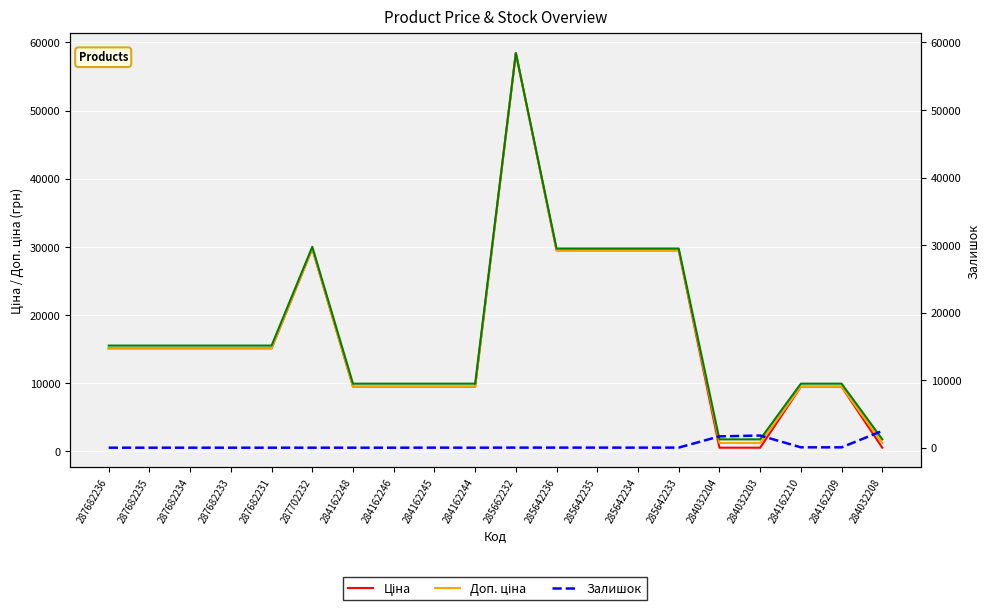

What position from the left is 284032208?

20